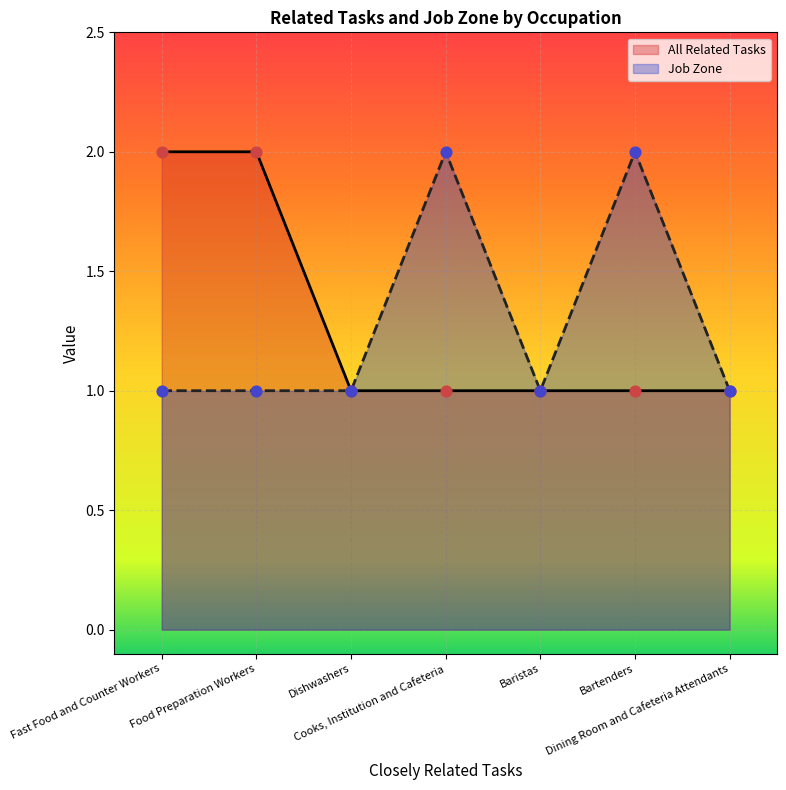

At which category is the sum across all series the highest?

Fast Food and Counter Workers